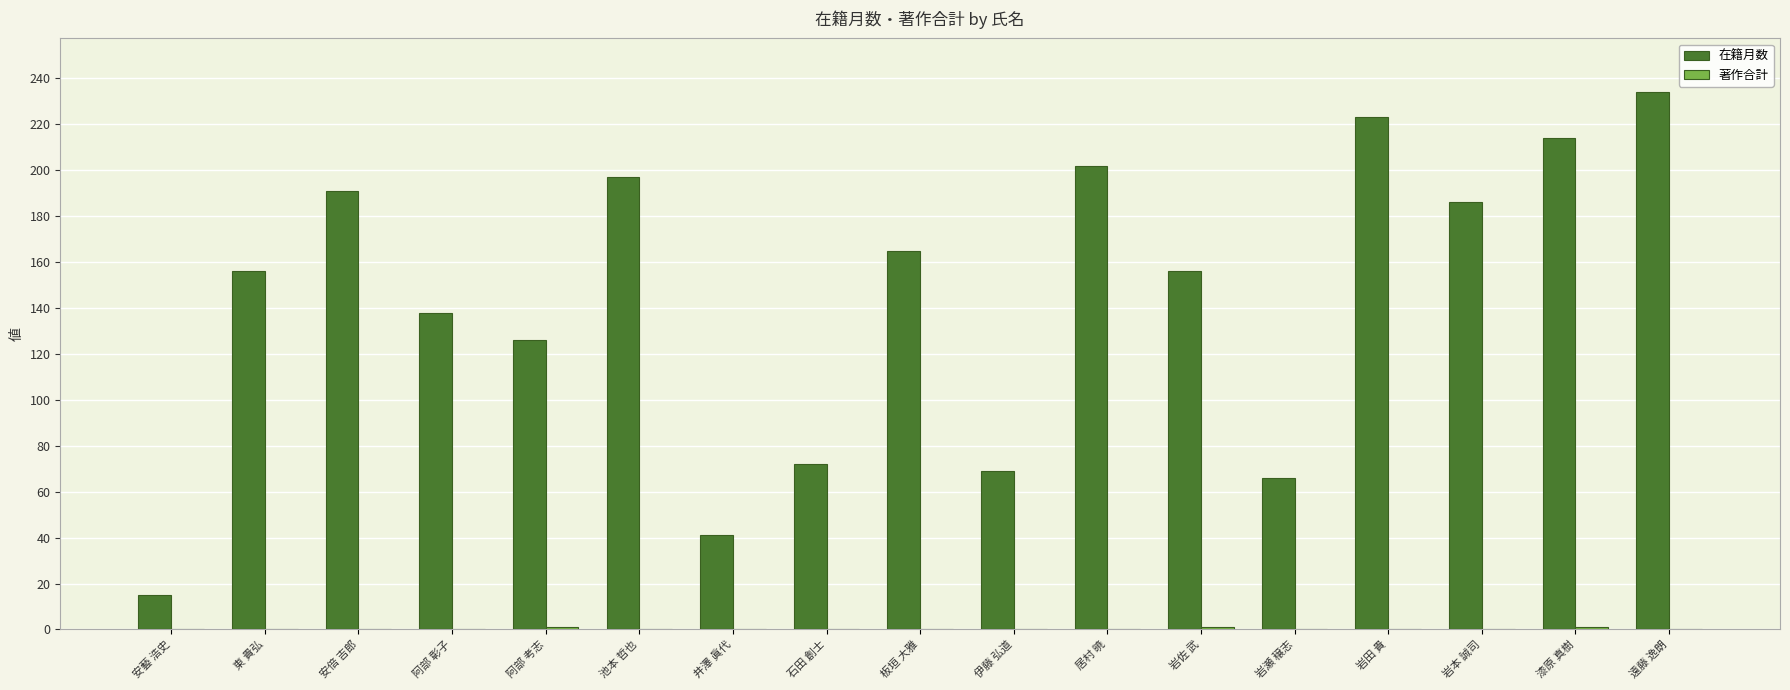

At which category is the sum across all series the highest?

遠藤 逸朗